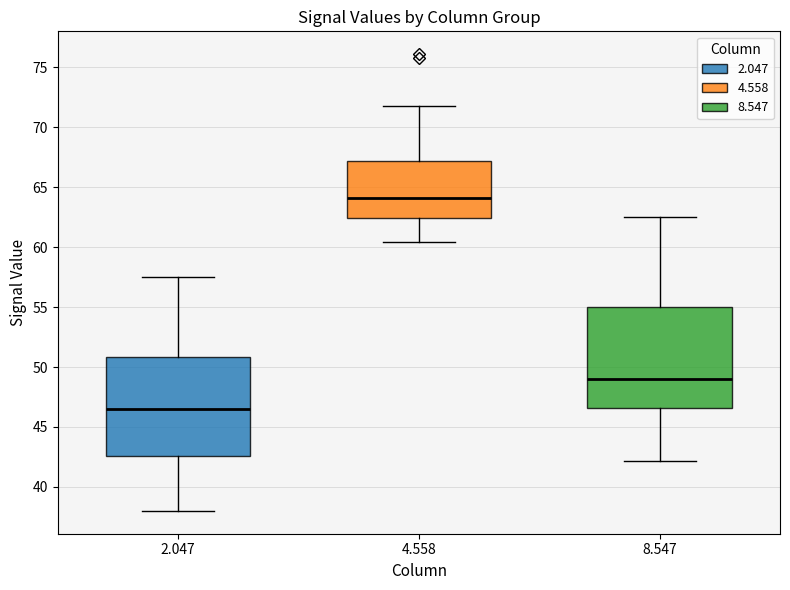

Reading left to right, read every box against the y-axis: the position of its median line, the range the box covers, and the ends of its whiskers. The values are not printed on the chart, so give them approximately, as read against the axis.

2.047: median 46.5, box 42.5 to 51.0, whiskers 38.0 to 57.5
4.558: median 64.0, box 62.5 to 67.0, whiskers 60.5 to 72.0
8.547: median 49.0, box 46.5 to 55.0, whiskers 42.0 to 62.5